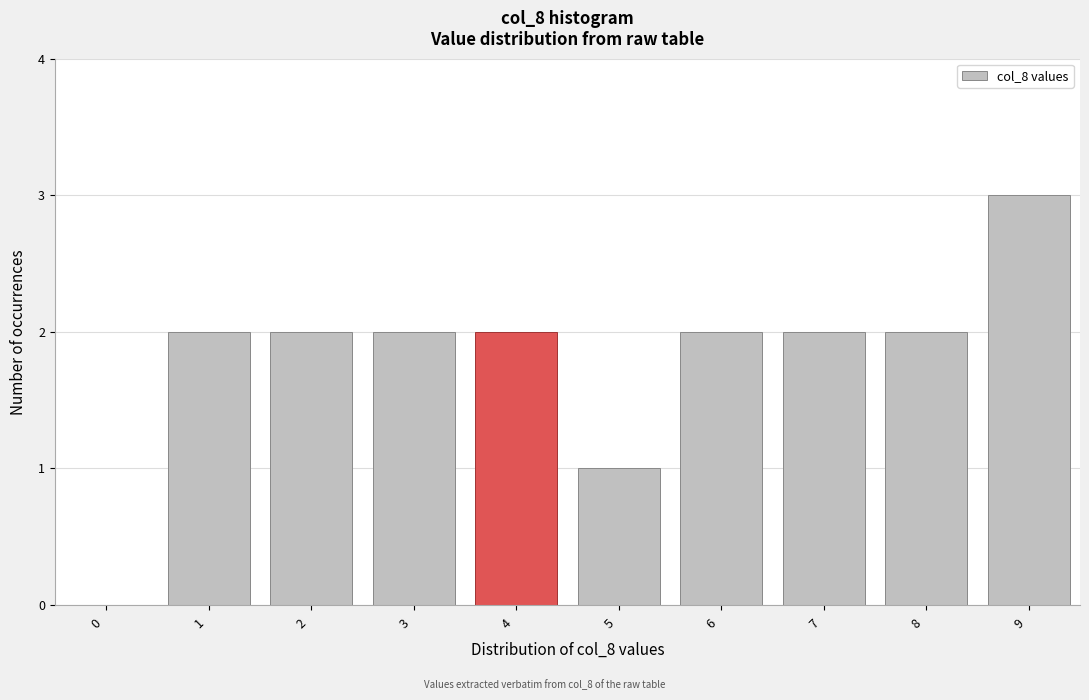

Reading left to right, list every bar in this chart as the range it spans on the x-axis followed by its height. The values are not printed on the chart, so give them approximately, as read against the axis.

-0.5 to 0.5: 0
0.5 to 1.5: 2
1.5 to 2.5: 2
2.5 to 3.5: 2
3.5 to 4.5: 2
4.5 to 5.5: 1
5.5 to 6.5: 2
6.5 to 7.5: 2
7.5 to 8.5: 2
8.5 to 9.5: 3